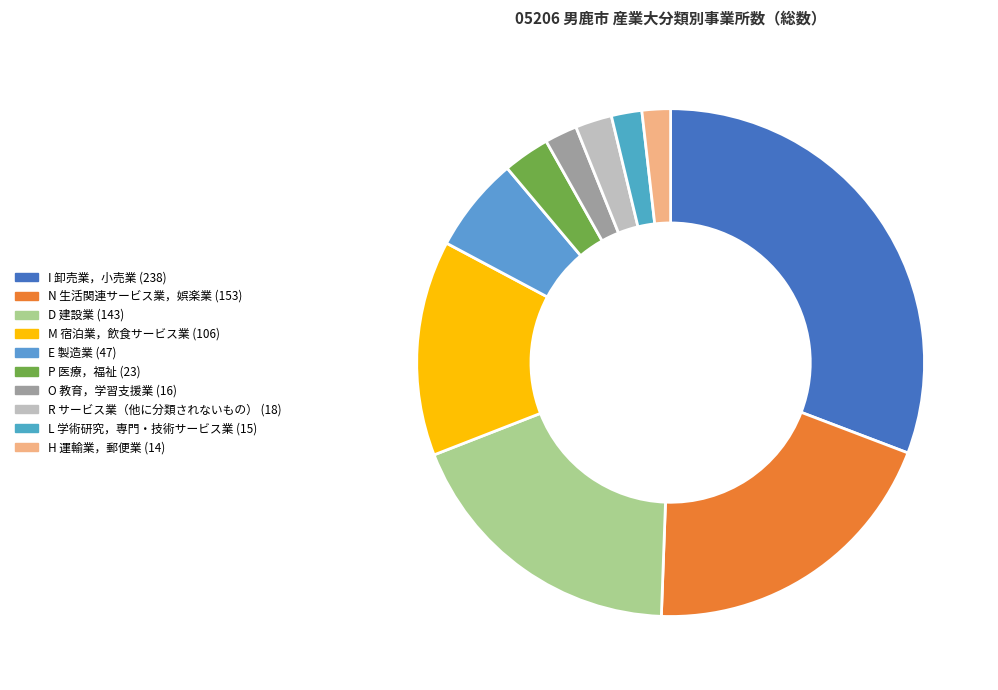

Which has a higher value, D 建設業 or R サービス業（他に分類されないもの）?

D 建設業